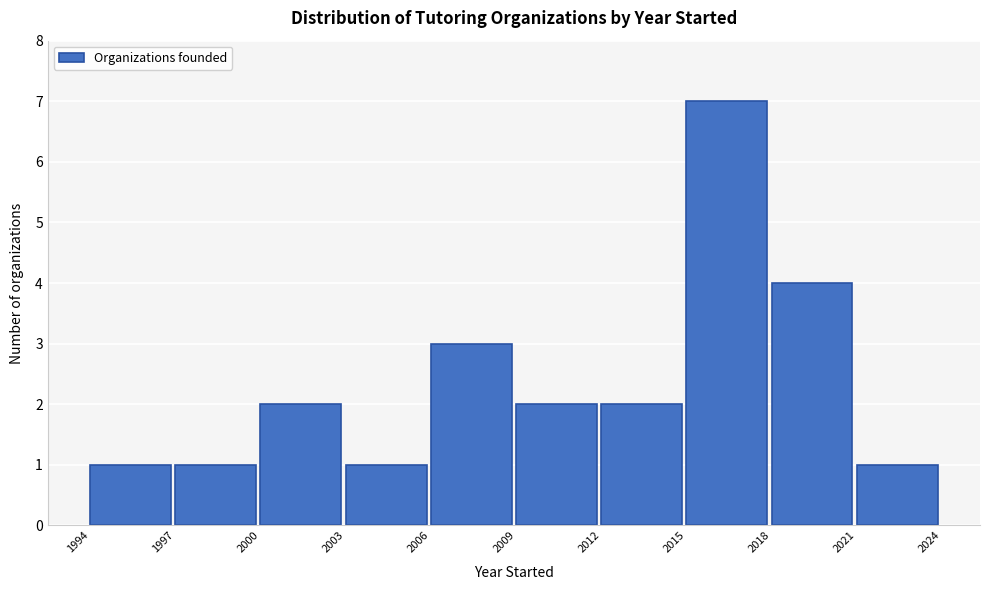

Reading left to right, transcribe this chart: for each bar, give the range it covers on the x-axis and its height. The values are not printed on the chart, so give them approximately, as read against the axis.

1994 to 1997: 1
1997 to 2000: 1
2000 to 2003: 2
2003 to 2006: 1
2006 to 2009: 3
2009 to 2012: 2
2012 to 2015: 2
2015 to 2018: 7
2018 to 2021: 4
2021 to 2024: 1